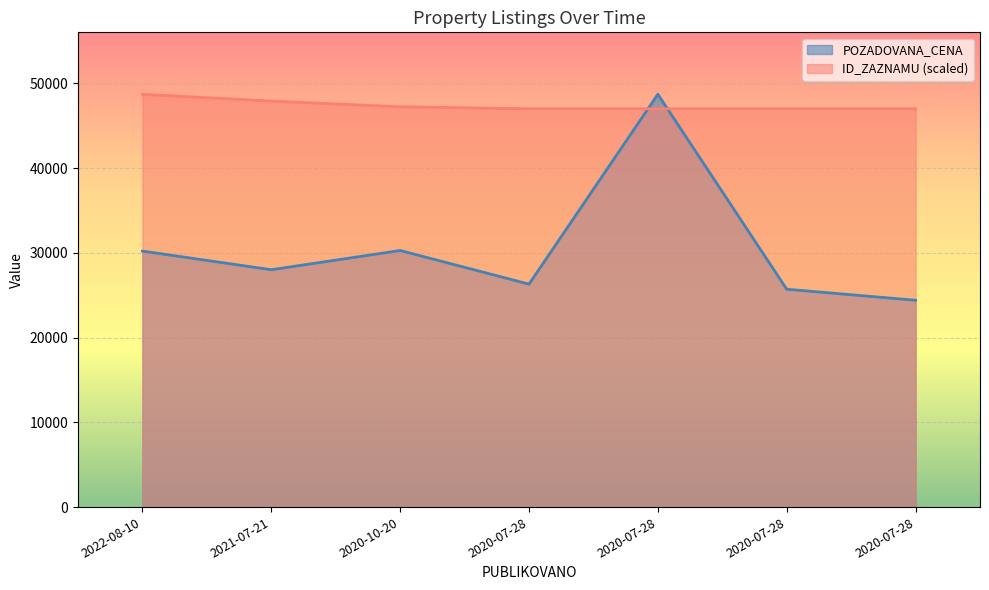

What are all the series names shown in the legend?

POZADOVANA_CENA, ID_ZAZNAMU (scaled)